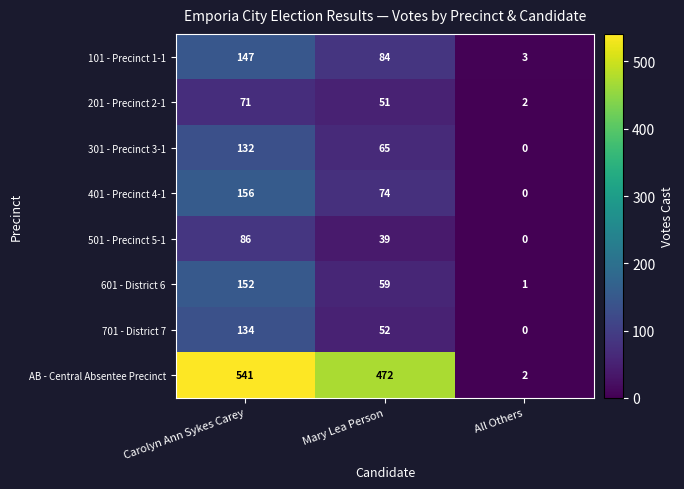

Rank the series at Mary Lea Person from lowest to highest value.

501 - Precinct 5-1, 201 - Precinct 2-1, 701 - District 7, 601 - District 6, 301 - Precinct 3-1, 401 - Precinct 4-1, 101 - Precinct 1-1, AB - Central Absentee Precinct